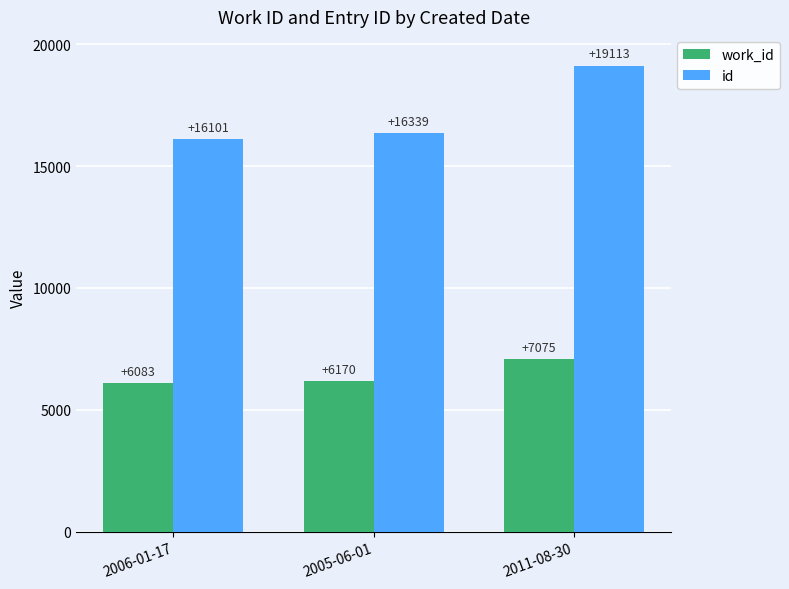

True or false: id has a value of 16339 at 2005-06-01.

True